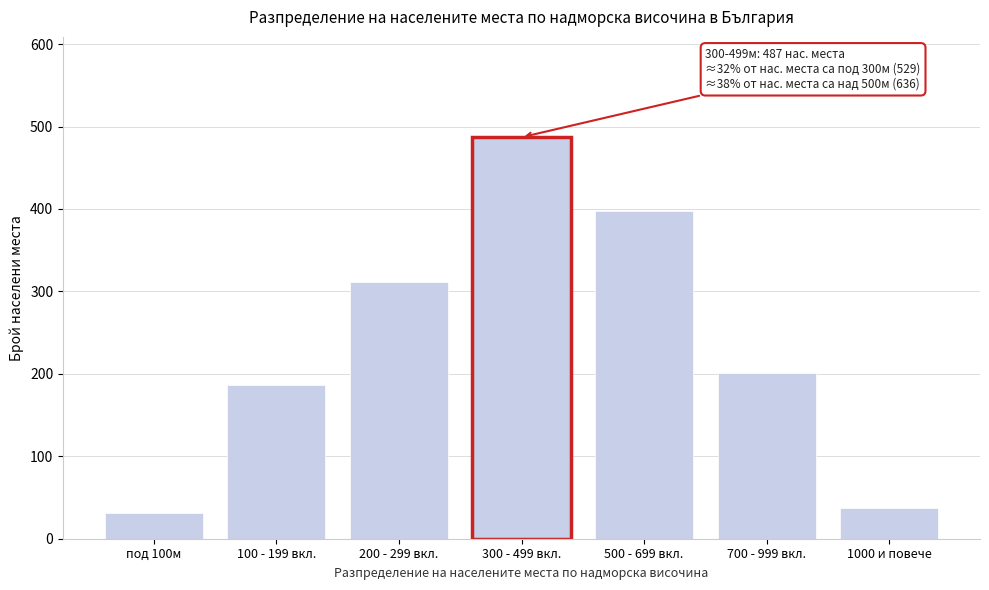

Reading left to right, list all the values displayed in this chart.

31	186	312	487	398	201	37